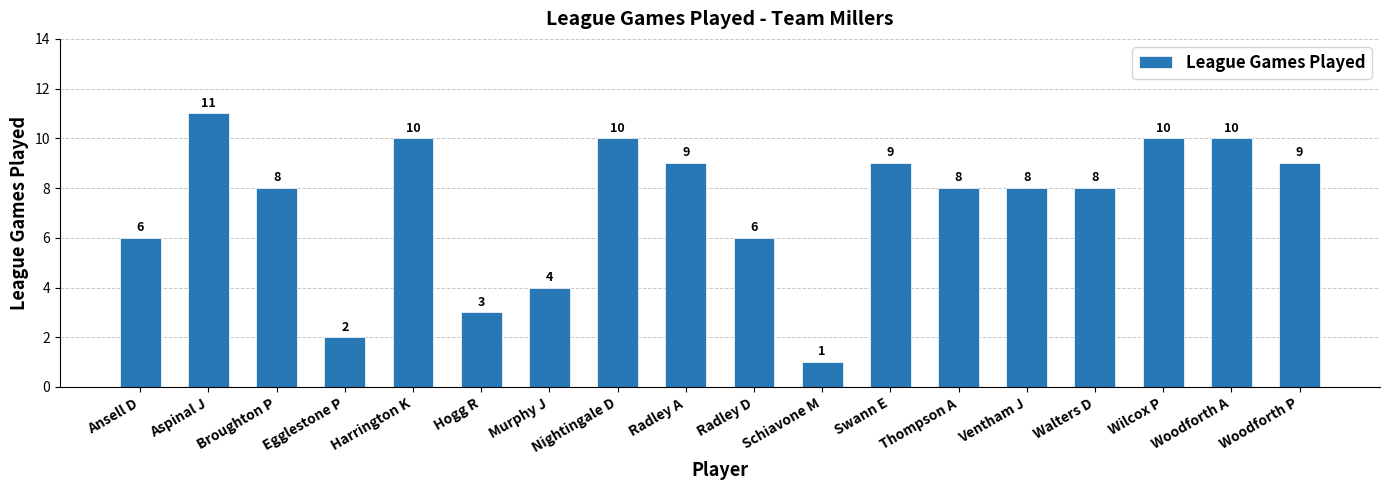

Does the chart contain stacked bars?

No